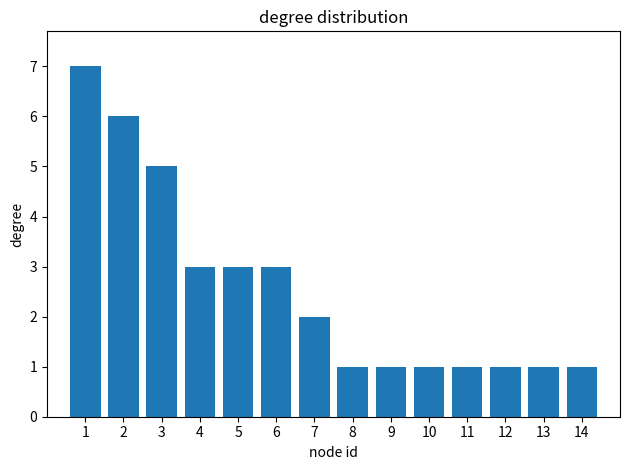

True or false: the data shows 5 at 3.

True